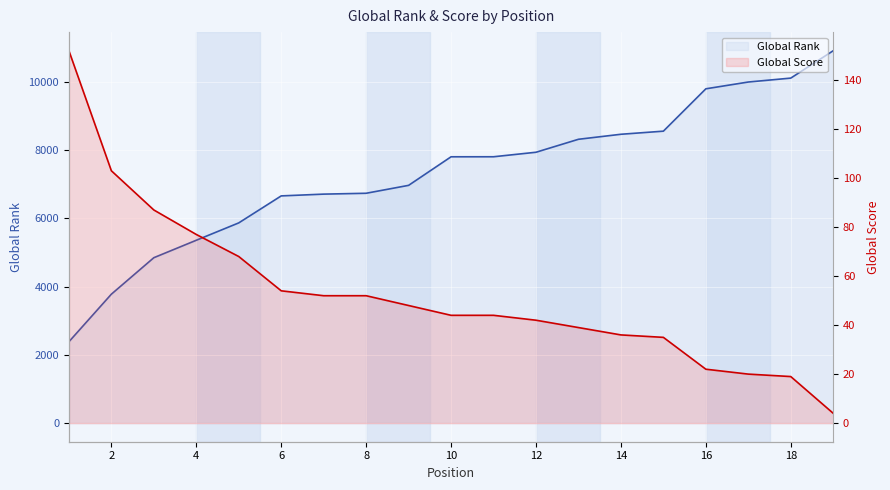

What is the difference between the maximum and minimum values in the Global Score series?

148